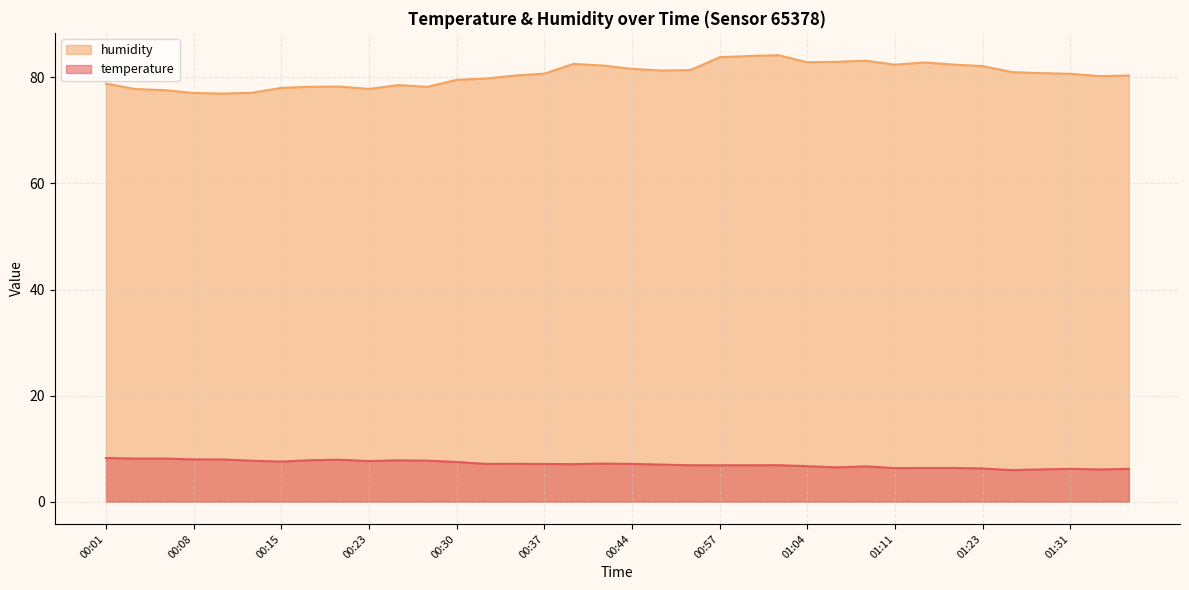

List the series in order of their peak value, highest first.

humidity, temperature